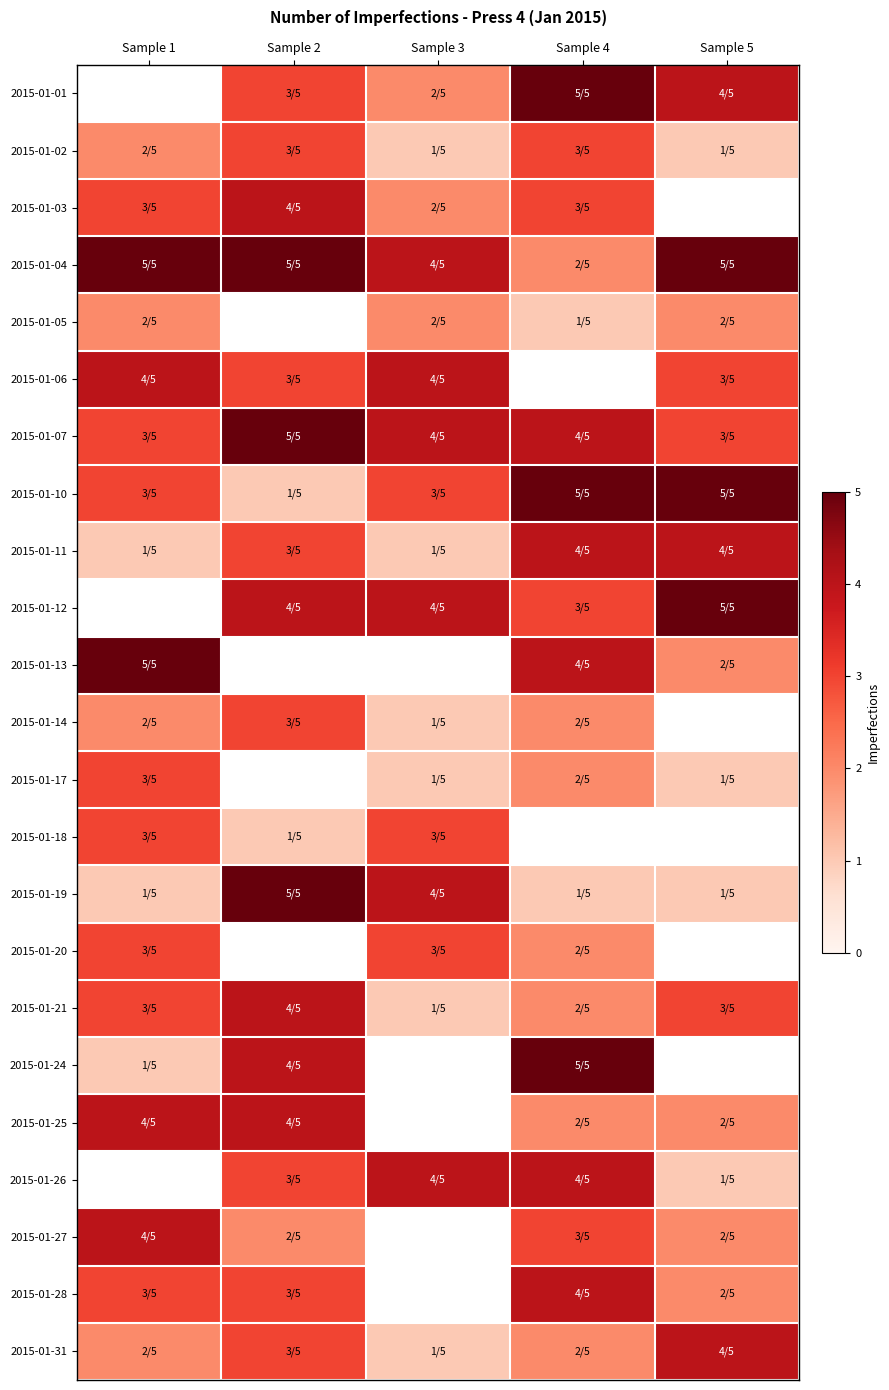

How many positive values does the 2015-01-05 series have?

4